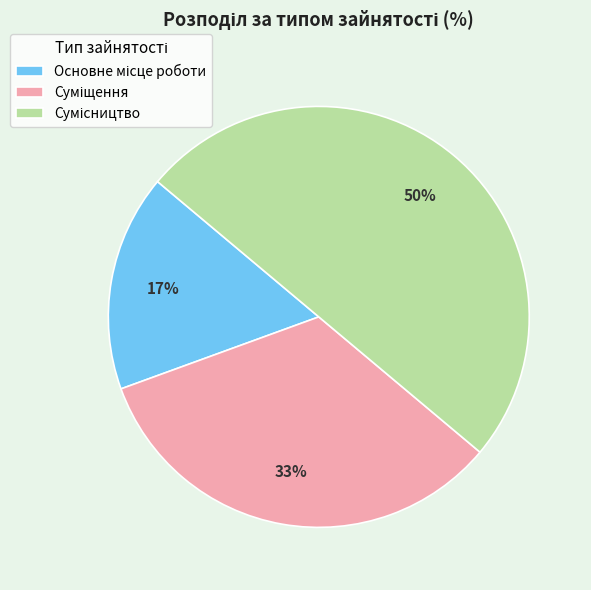

To the nearest percent, what is the average slice percentage?

33%